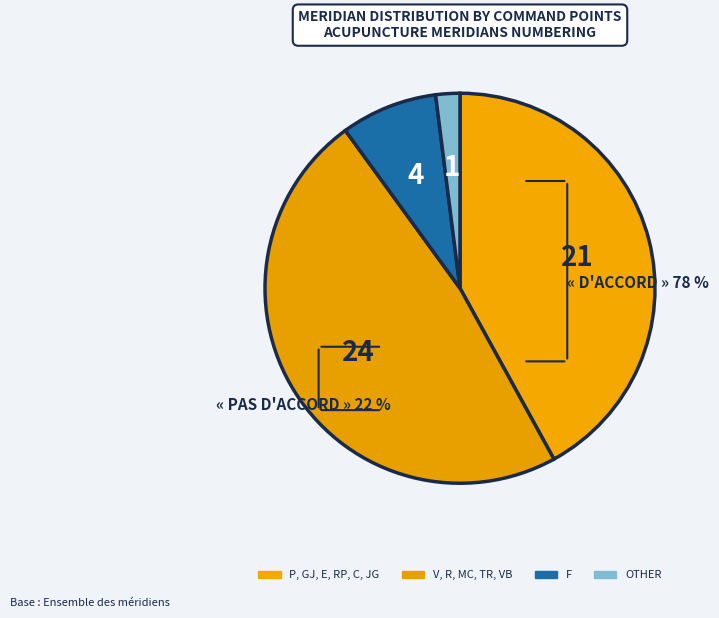

Count the number of slices in the pie.

4